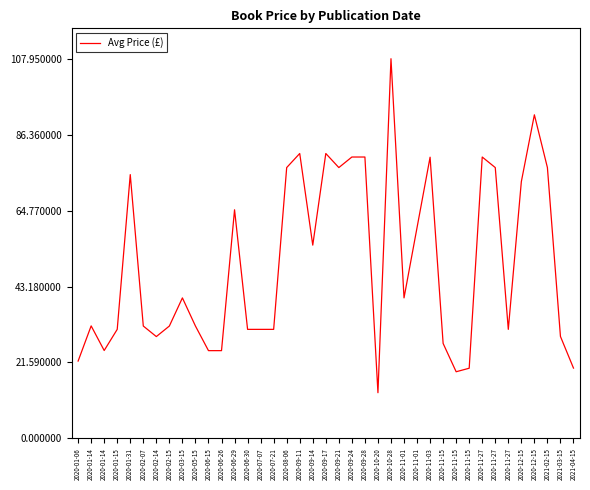

Is this an area chart (filled region under the line)?

No